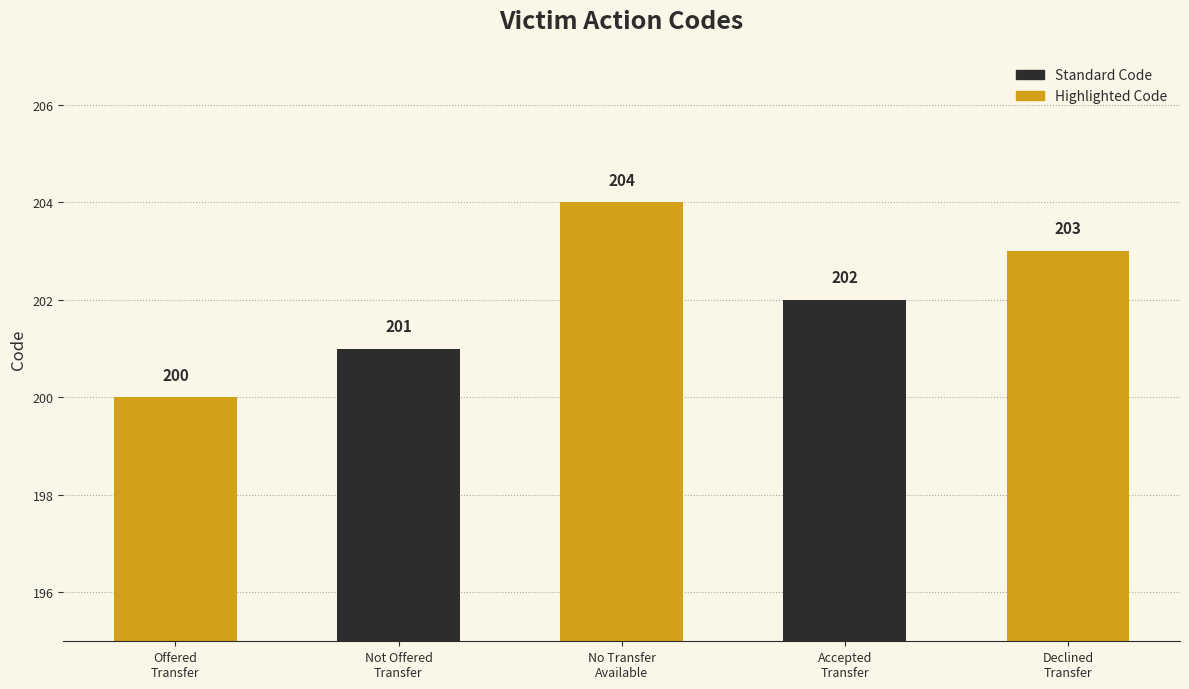

How many data points does each series have?

5